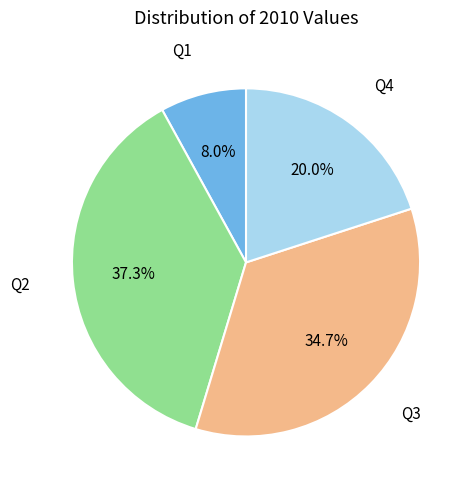

How many segments does this pie chart have?

4